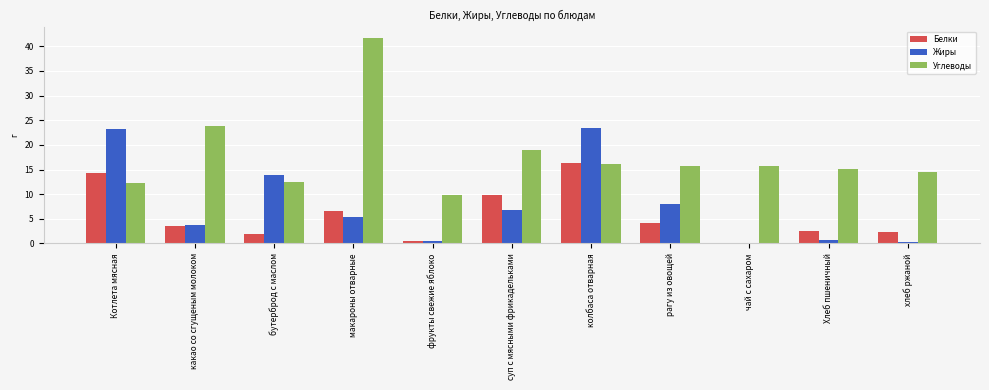

Is the value of Углеводы at бутерброд с маслом greater than the value of Жиры at макароны отварные?

Yes